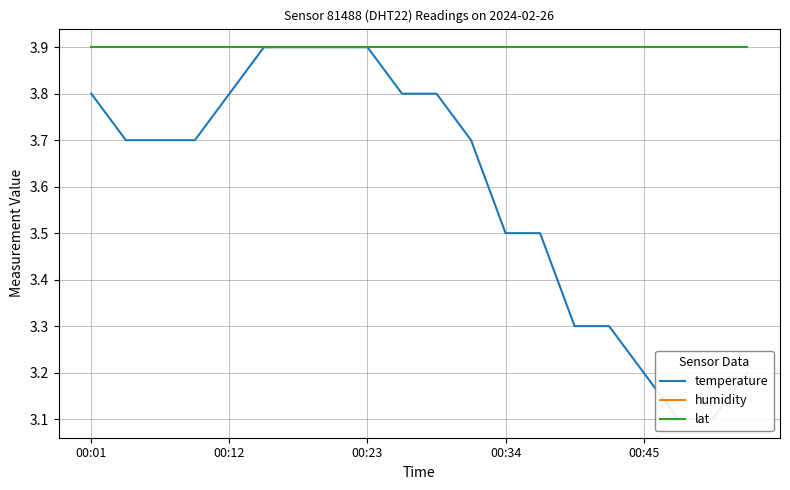

Is the value of temperature at 00:01 greater than the value of humidity at 00:23?

No